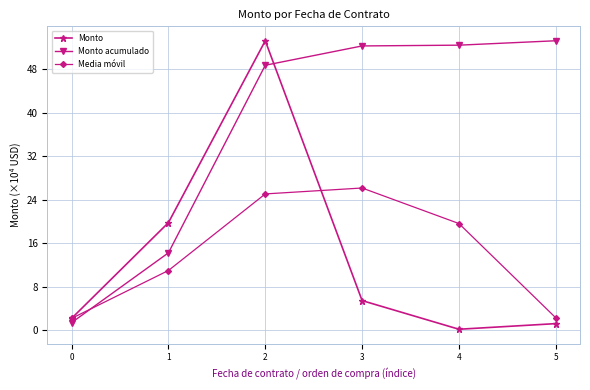

True or false: Monto has a value of 1.3 at 5.

True